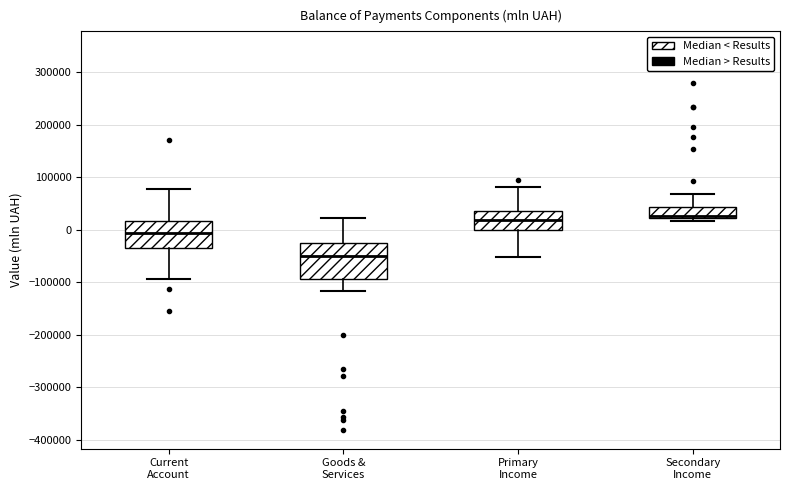

Reading left to right, read every box against the y-axis: the position of its median line, the range the box covers, and the ends of its whiskers. The values are not printed on the chart, so give them approximately, as read against the axis.

Current Account: median -10000, box -30000 to 20000, whiskers -90000 to 80000
Goods & Services: median -50000, box -90000 to -30000, whiskers -120000 to 20000
Primary Income: median 20000, box 0 to 40000, whiskers -50000 to 80000
Secondary Income: median 30000 (drawn on the box's lower edge), box 20000 to 40000, whiskers 20000 (just below the box's lower edge) to 70000